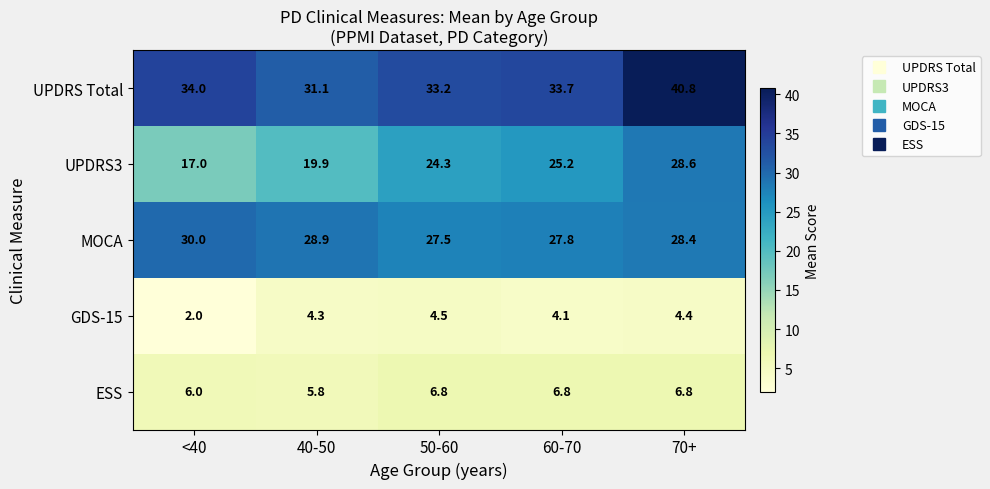

What is the difference between the highest and lowest values at 60-70?

29.6